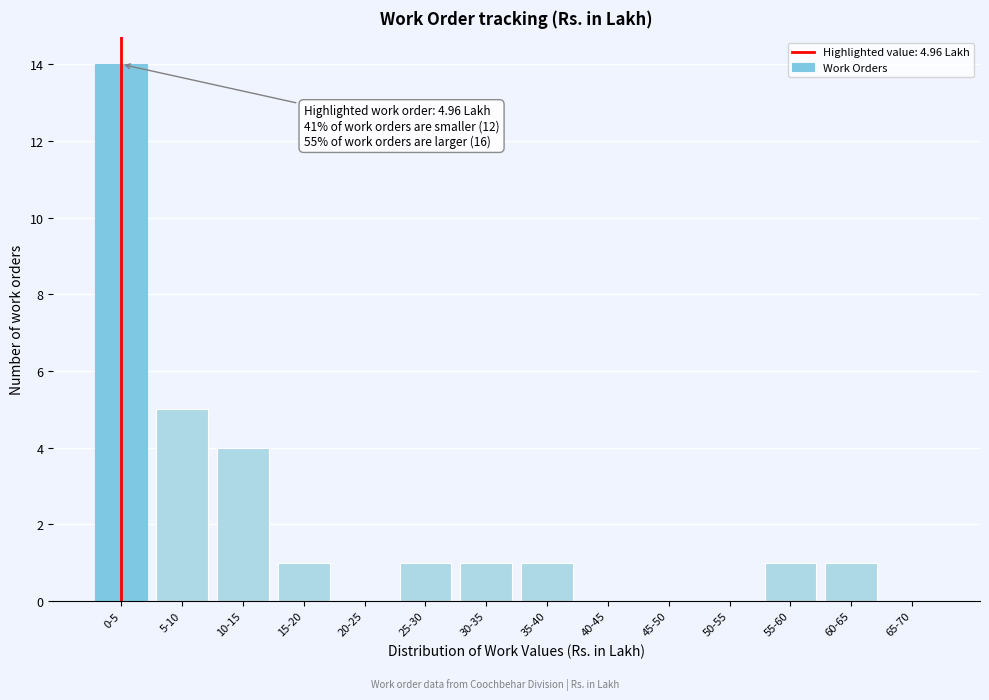

Reading left to right, list all the values displayed in this chart.

0-5=14	5-10=5	10-15=4	15-20=1	20-25=0	25-30=1	30-35=1	35-40=1	40-45=0	45-50=0	50-55=0	55-60=1	60-65=1	65-70=0